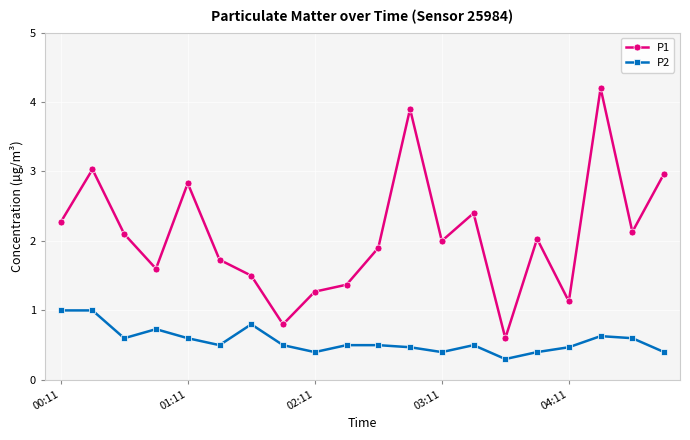

What is the lowest value of the P2 series?

0.3